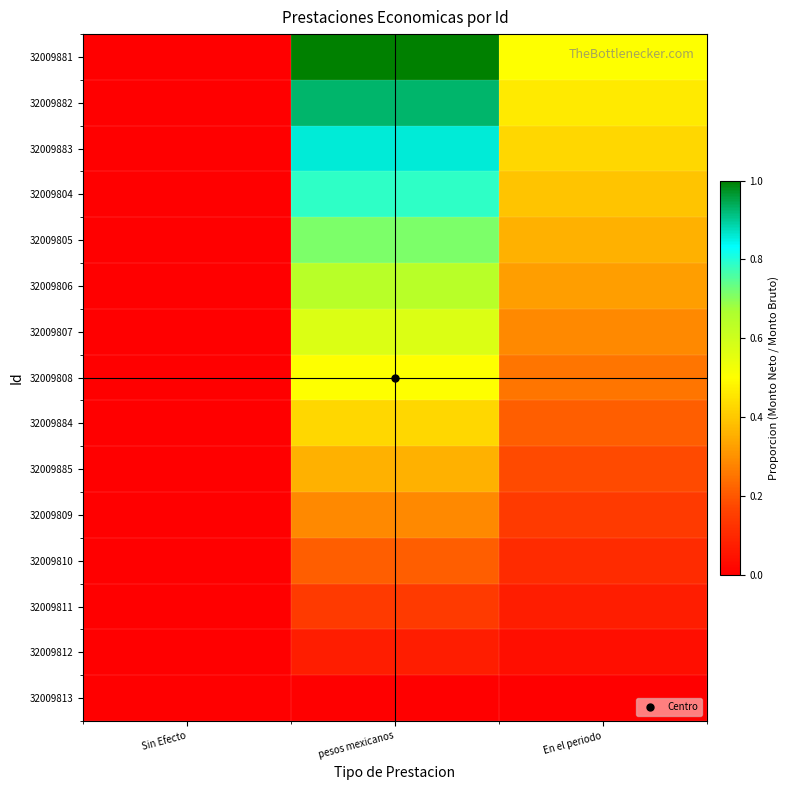

How many data points does each series have?

3